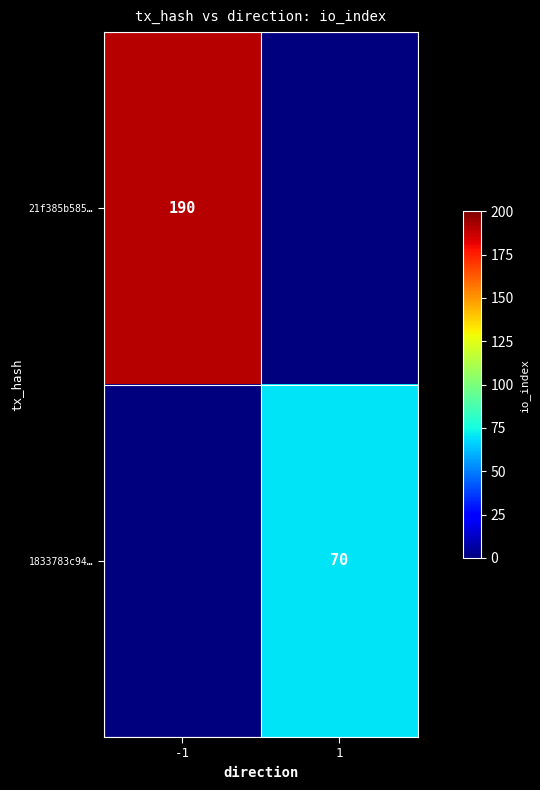

The 1833783c94… series shows 122 at 1. True or false?

False